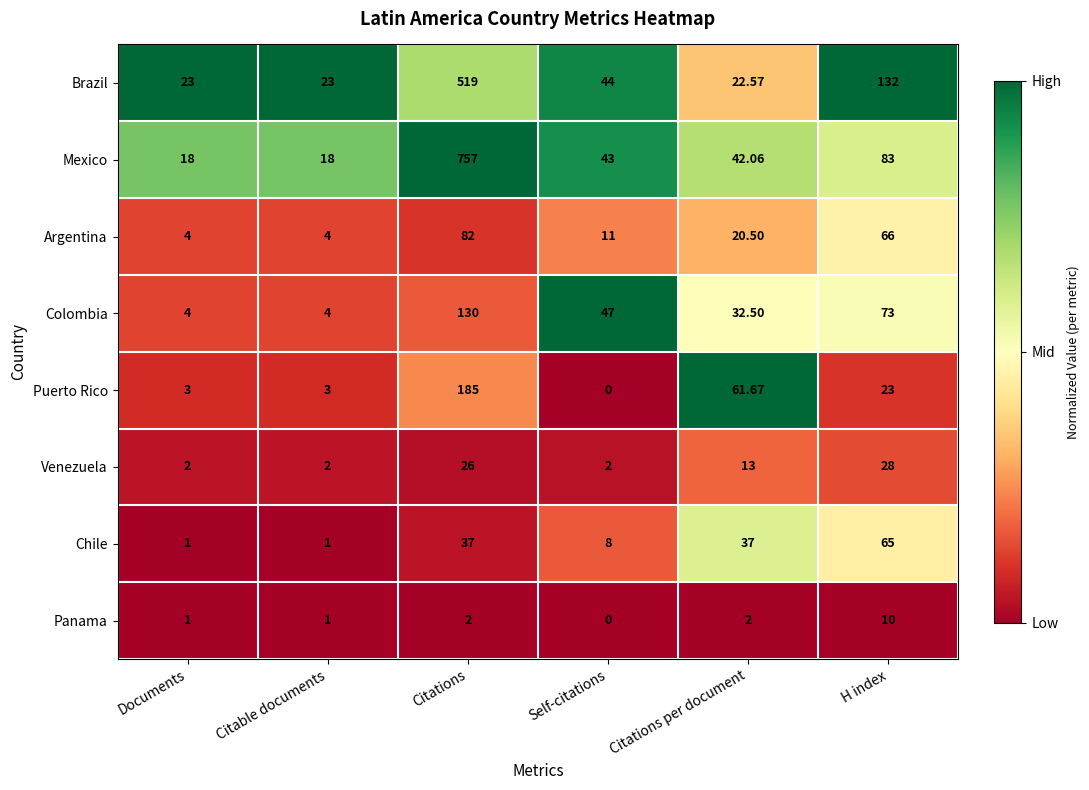

How many categories are shown in the chart?

6